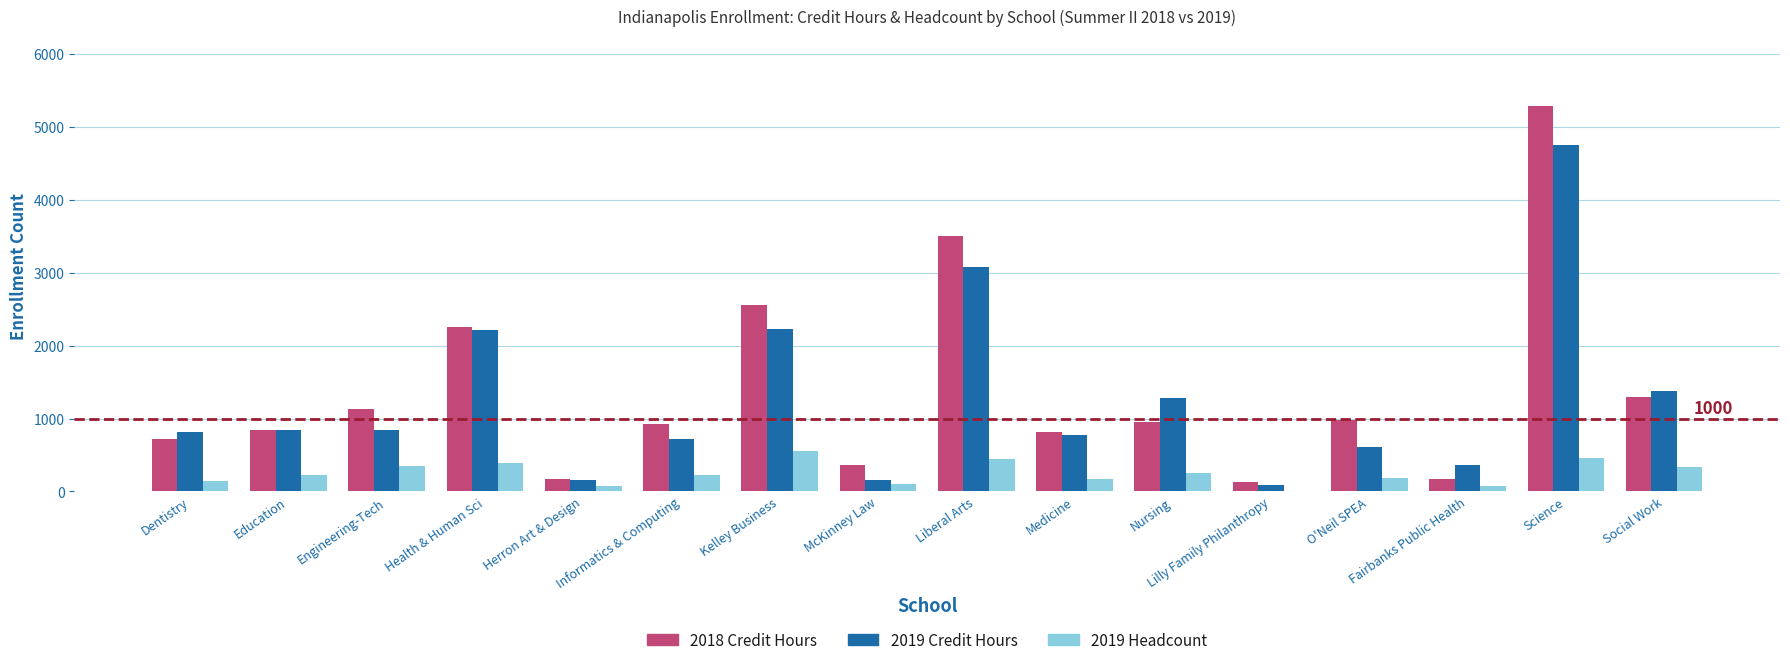

At which label is 2018 Credit Hours closest to 2707?

Kelley Business